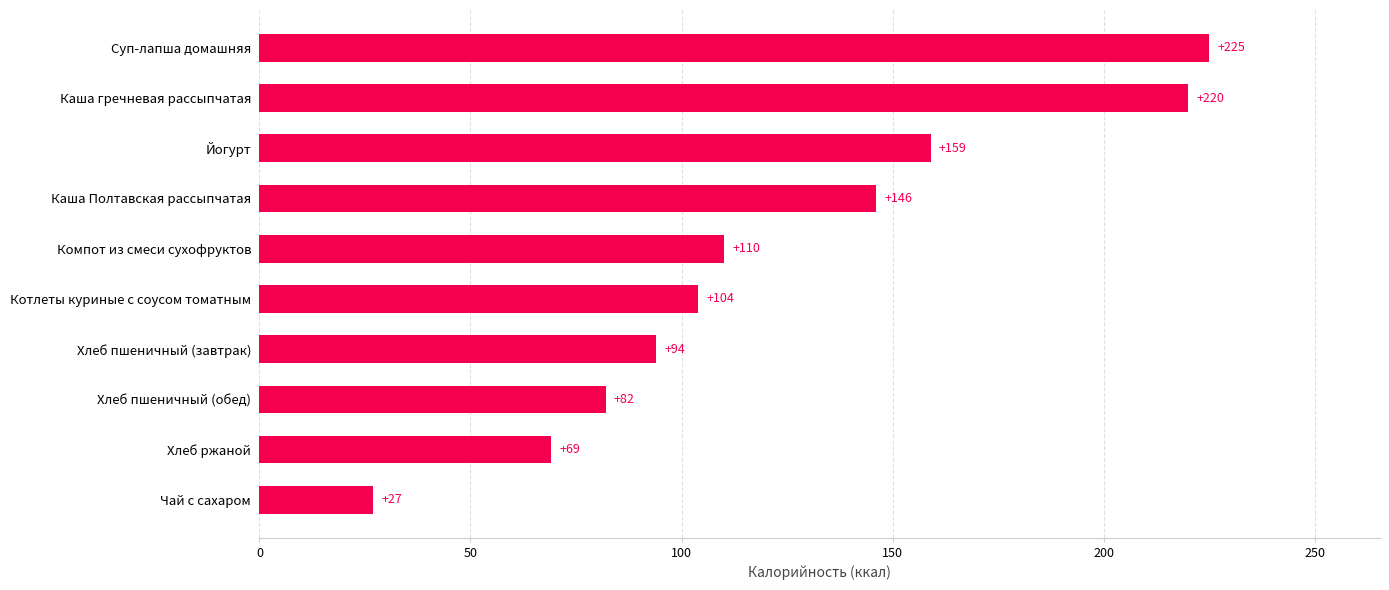

What is the difference between the maximum and minimum values?

198